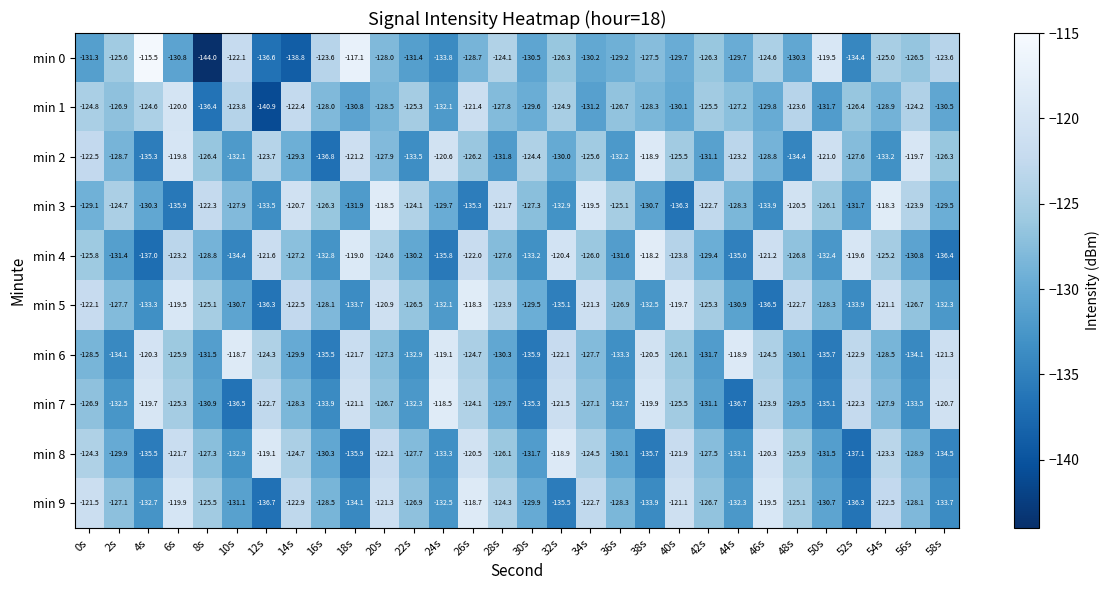

At which category is the sum across all series the highest?

26s